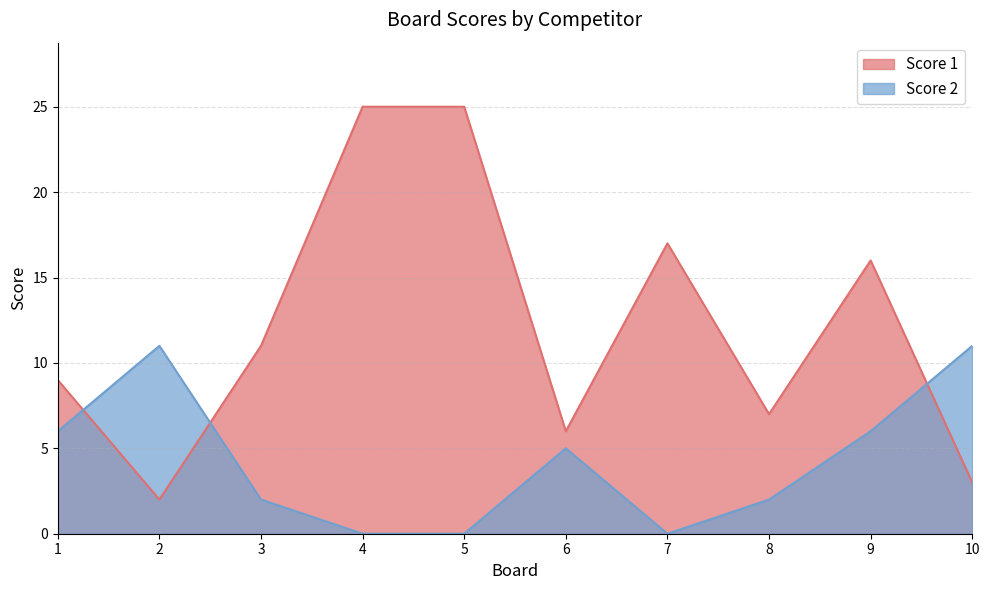

True or false: Score 2 and Score 1 cross at least once.

True